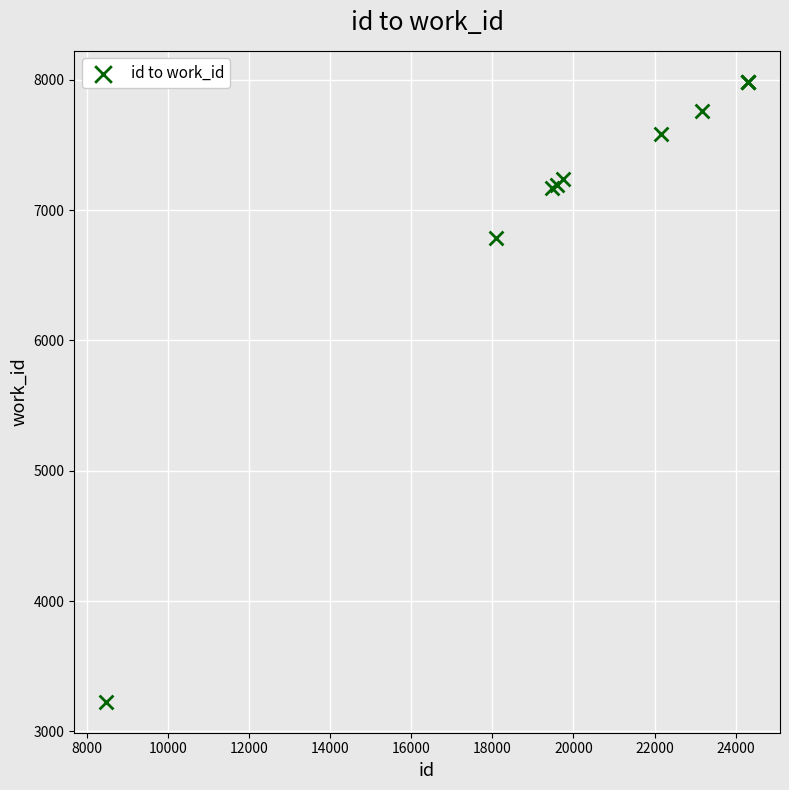

What Y value in the scatter plot is closest to 5606?

6786